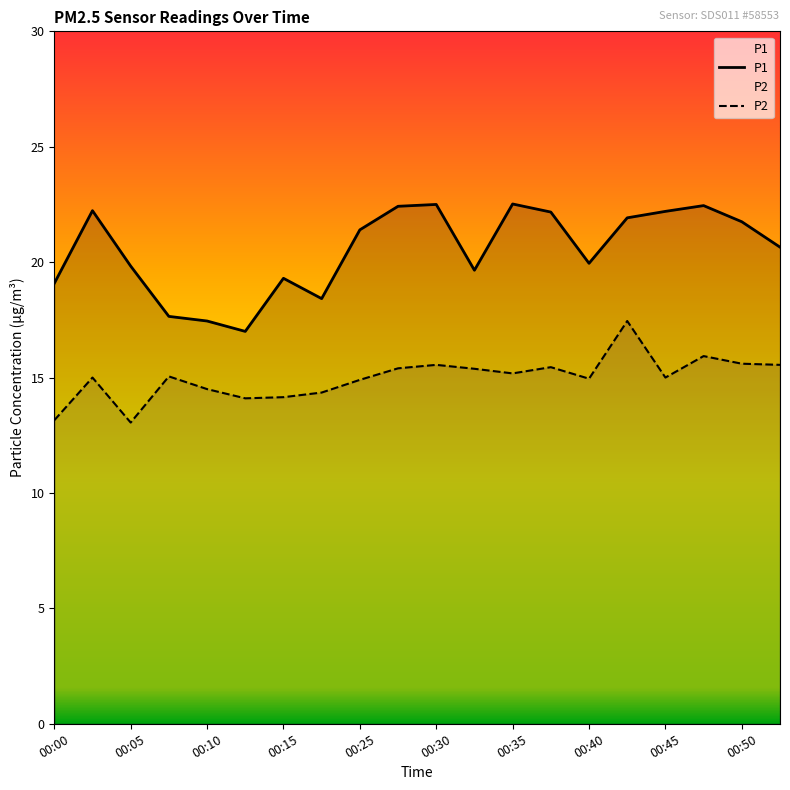

How many lines are shown in the chart?

2